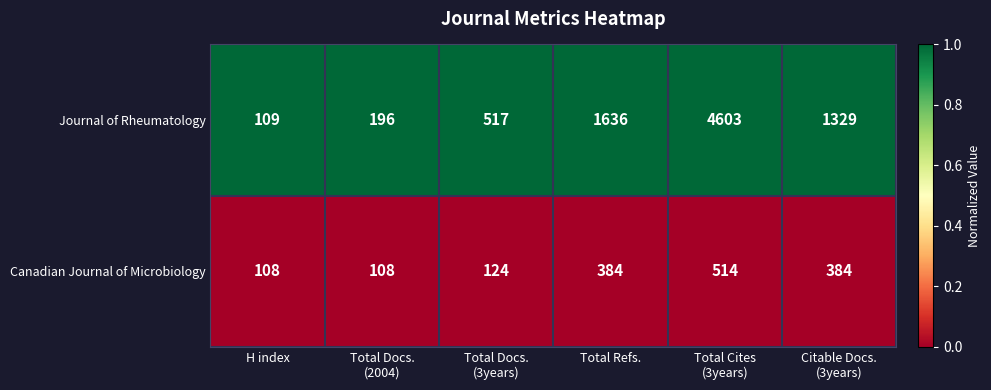

What is the greatest value displayed?

4603